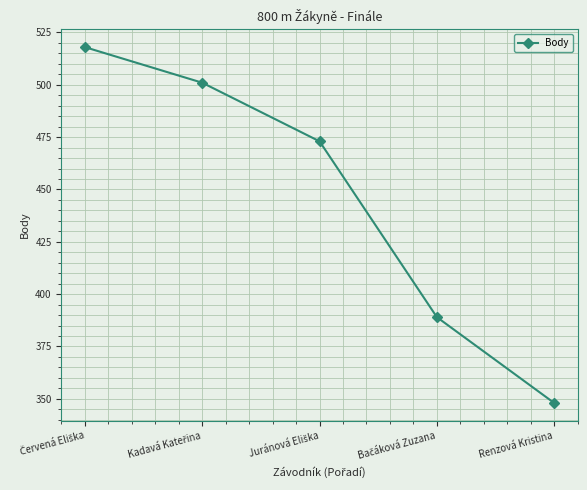

What is the smallest value displayed?

348